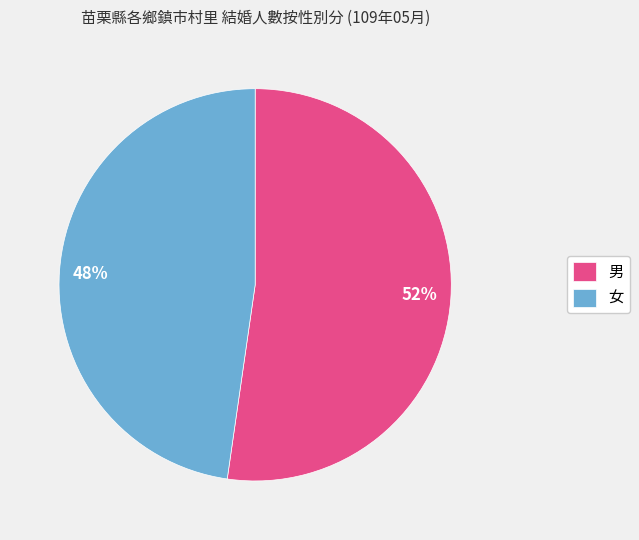

Combined, do 女 and 男 account for over 50%?

Yes